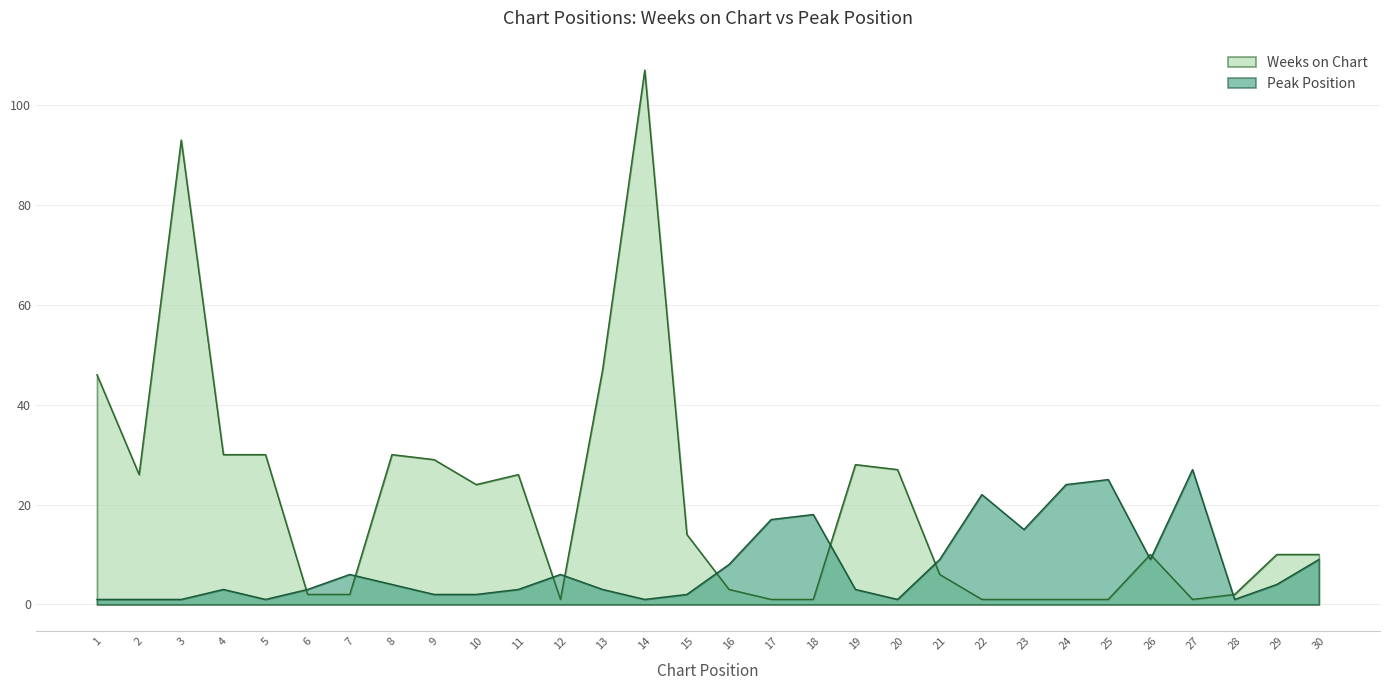

List the series in order of their overall mean, lowest first.

Peak Position, Weeks on Chart